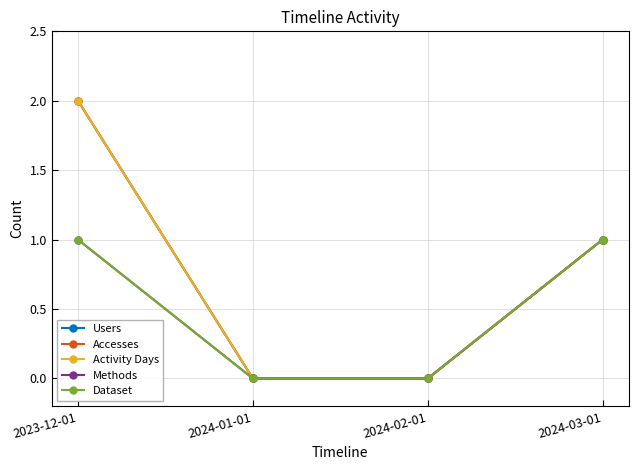

Is it true that Users equals -1 at 2024-01-01?

False